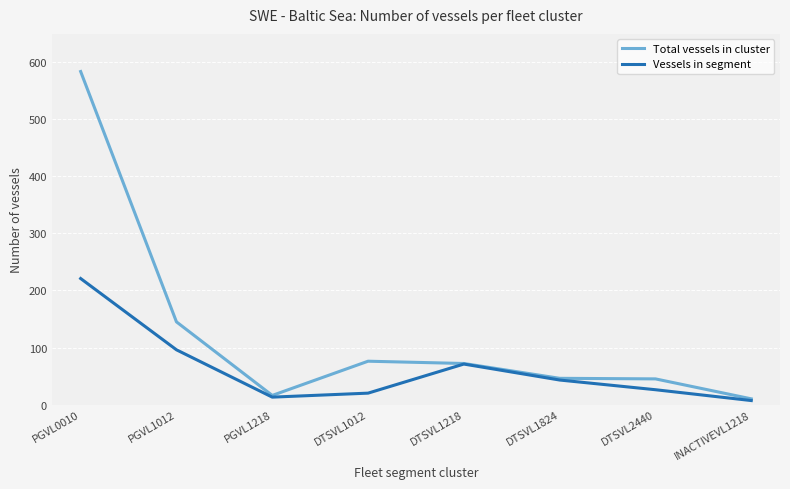

The Total vessels in cluster series shows 94 at PGVL1012. True or false?

False